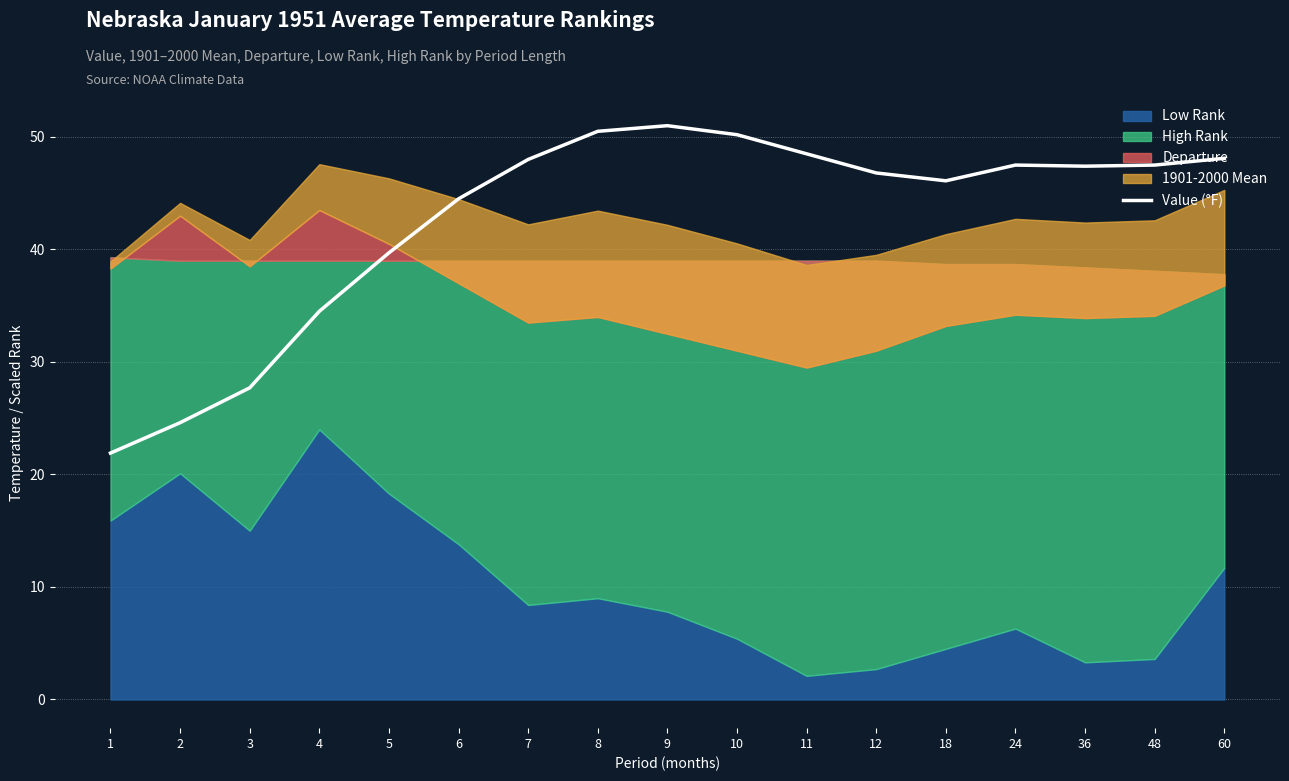

True or false: Value (°F) has a value of 48.5 at 11.

True